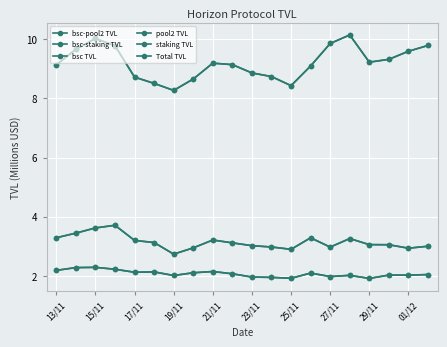

How many interior local peaks does the bsc TVL series have?

3